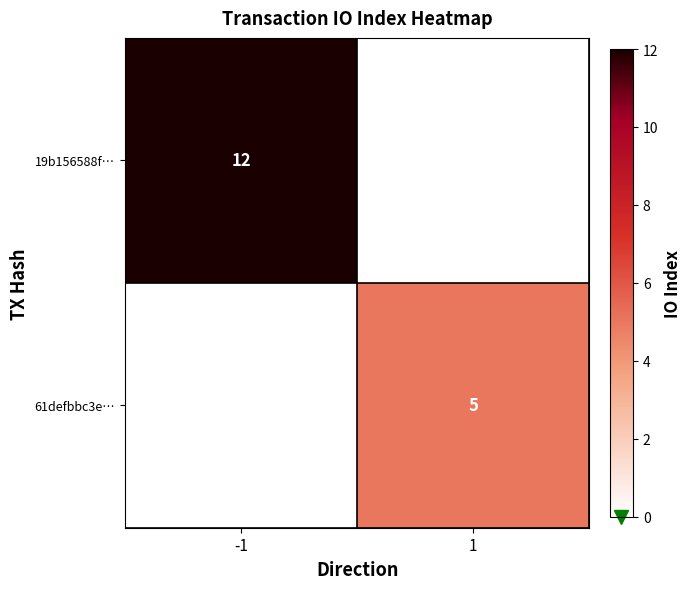

Is it true that 61defbbc3e… equals 5 at 1?

True